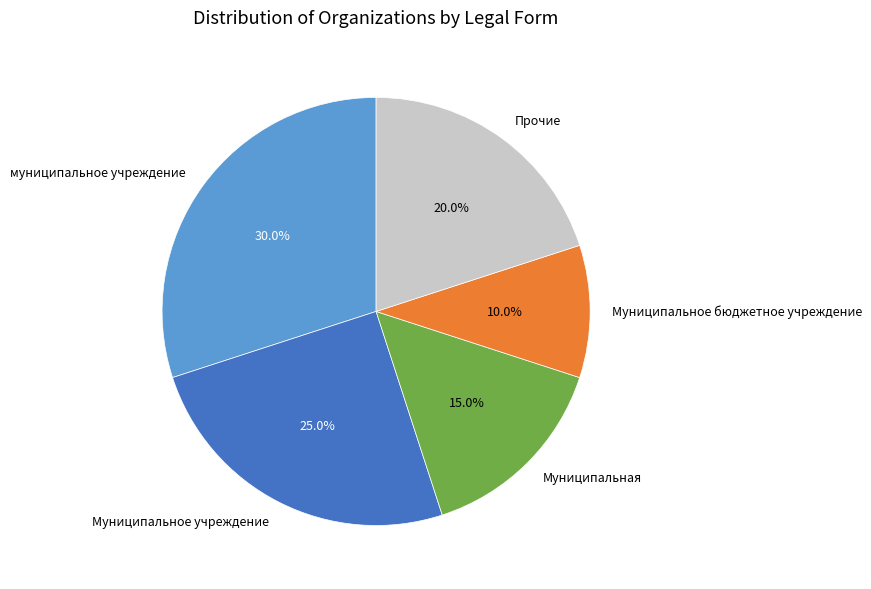

What percentage is the Муниципальное бюджетное учреждение slice, to the nearest percent?

10%